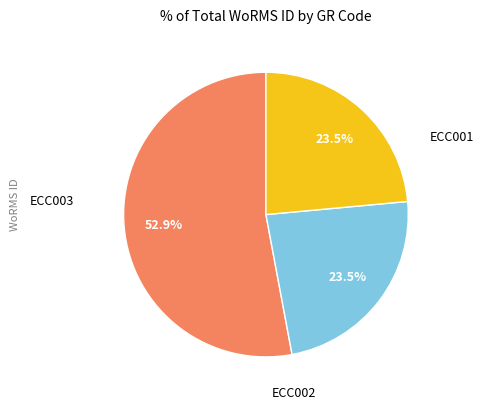

Is there any slice that represents more than half of the pie?

Yes